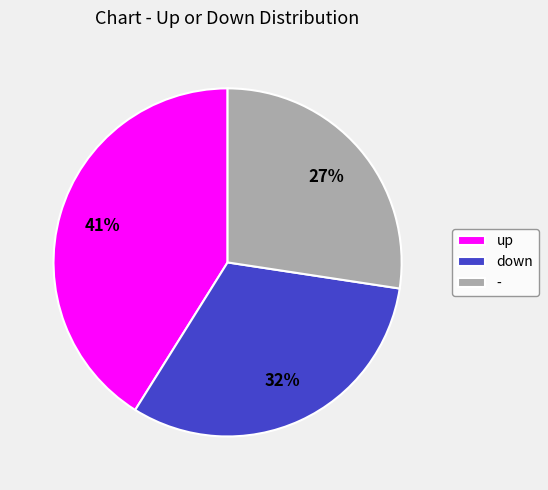

How many segments does this pie chart have?

3